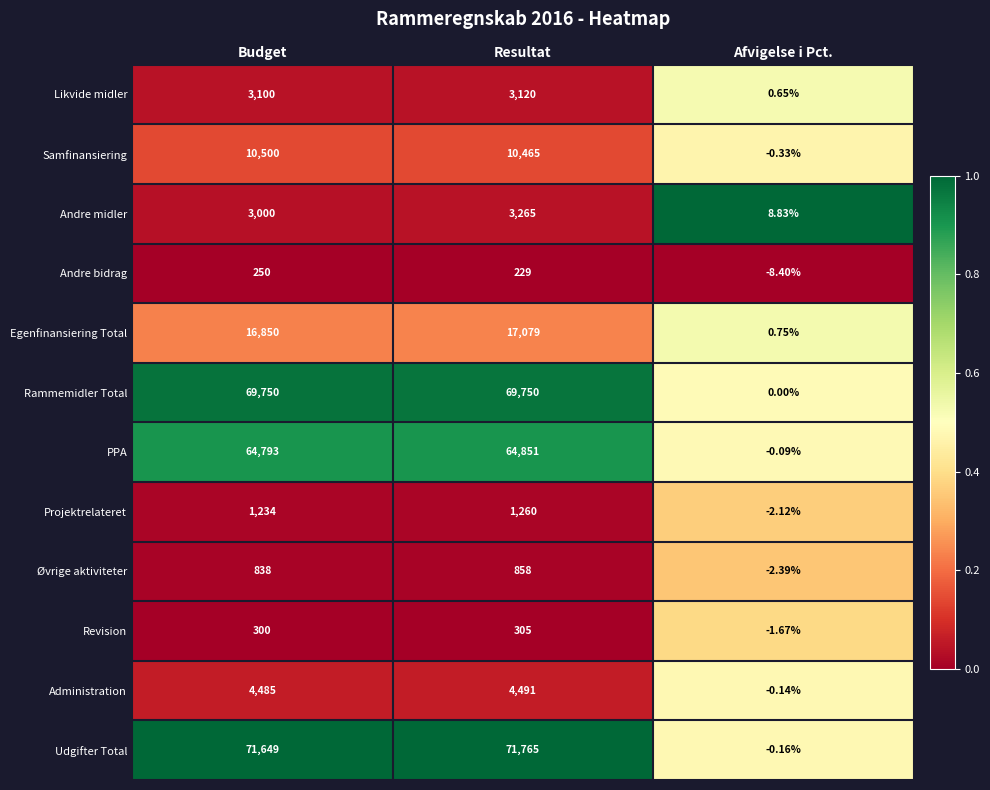

Which category has the highest value across all series?

Resultat